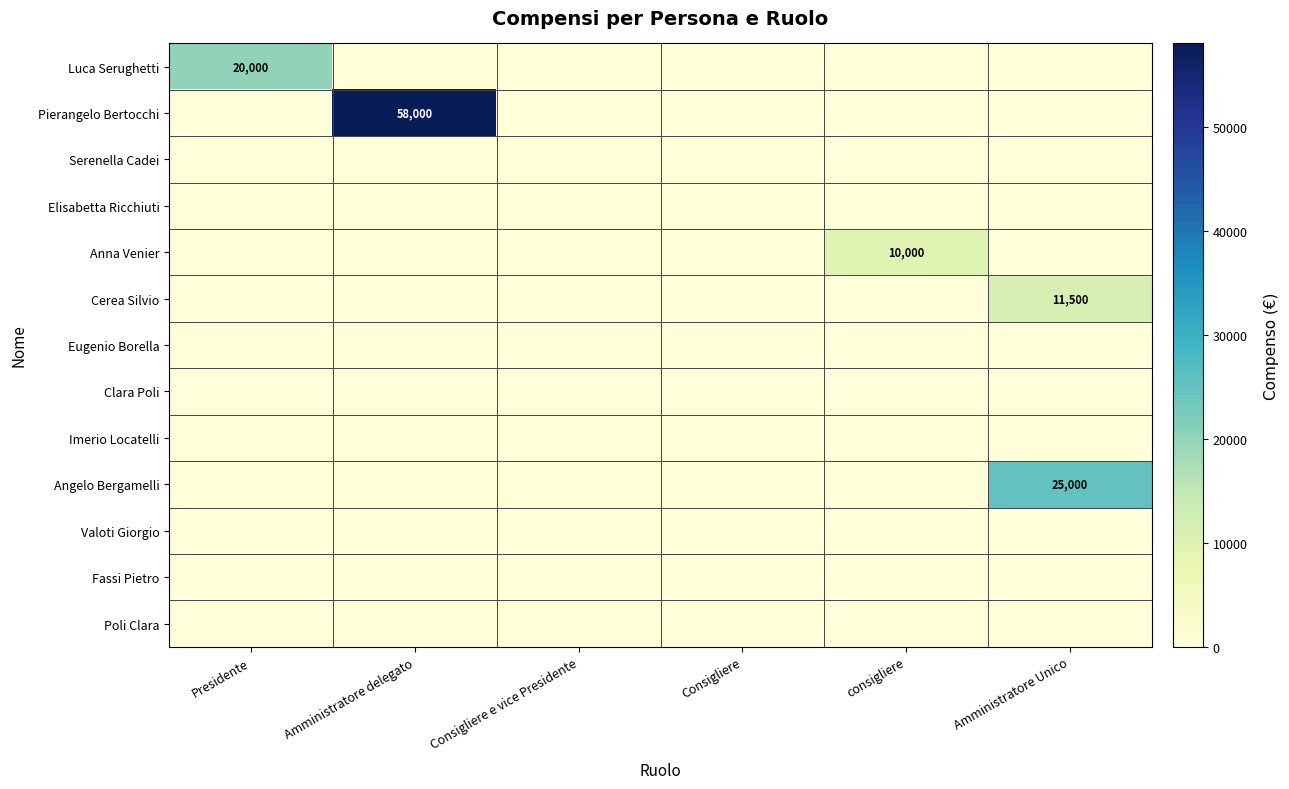

At which label does Anna Venier reach its peak?

consigliere